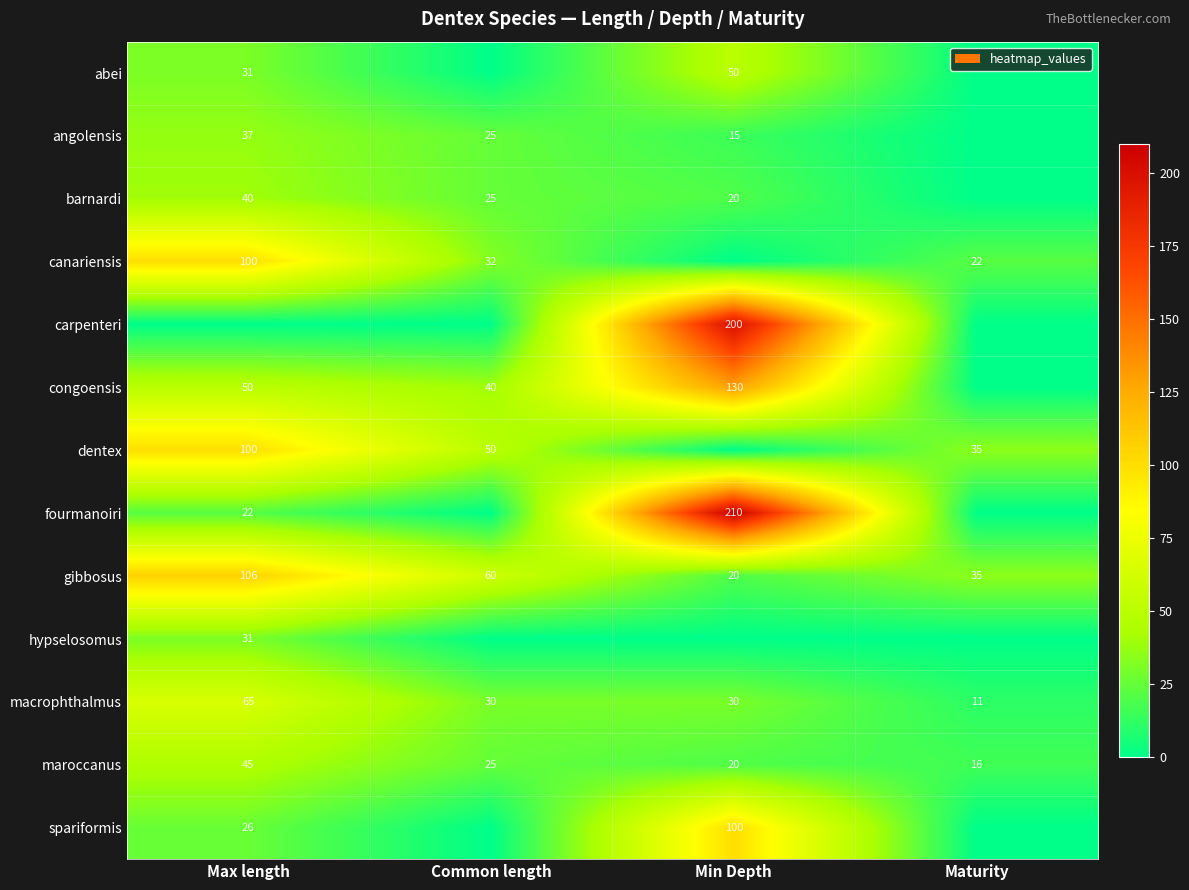

What is the total value across all series at Common length?

287.5